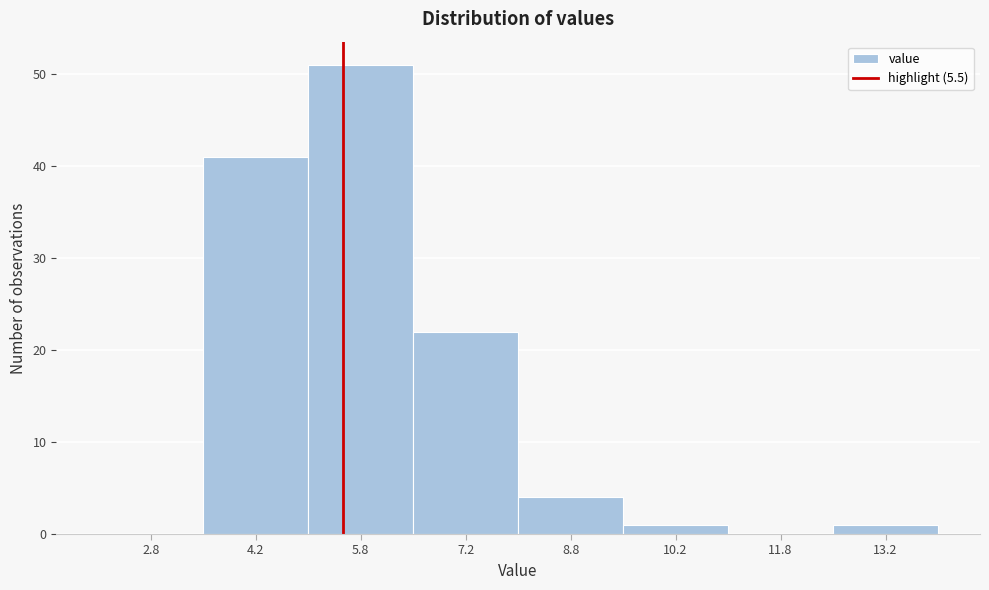

Reading left to right, transcribe this chart: for each bar, give the range it covers on the x-axis and its height. Neither the bar edges nor the heights are printed on the chart, so give them approximately, as read against the axes.

2.0 to 3.5: 0
3.5 to 5.0: 41
5.0 to 6.5: 51
6.5 to 8.0: 22
8.0 to 9.5: 4
9.5 to 11.0: 1
11.0 to 12.5: 0
12.5 to 14.0: 1